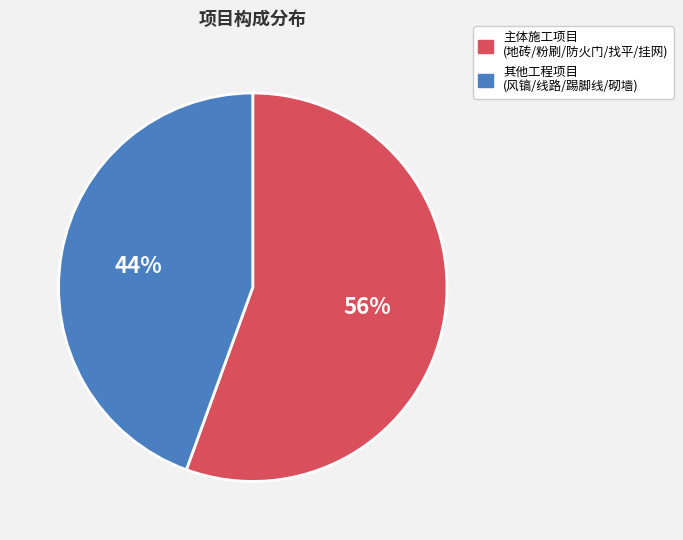

Is there a majority slice in this chart?

Yes